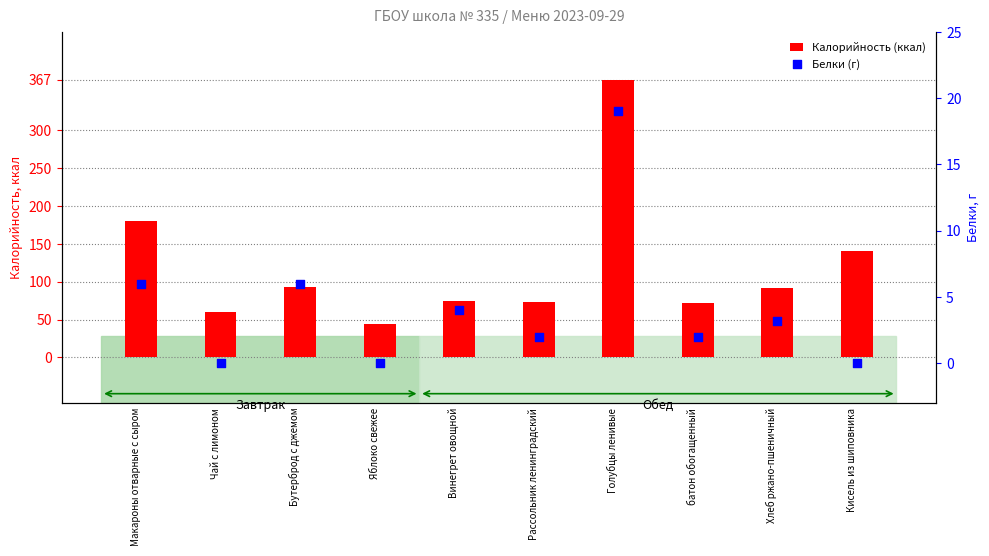

Which series has the largest total across all categories?

Калорийность (ккал)